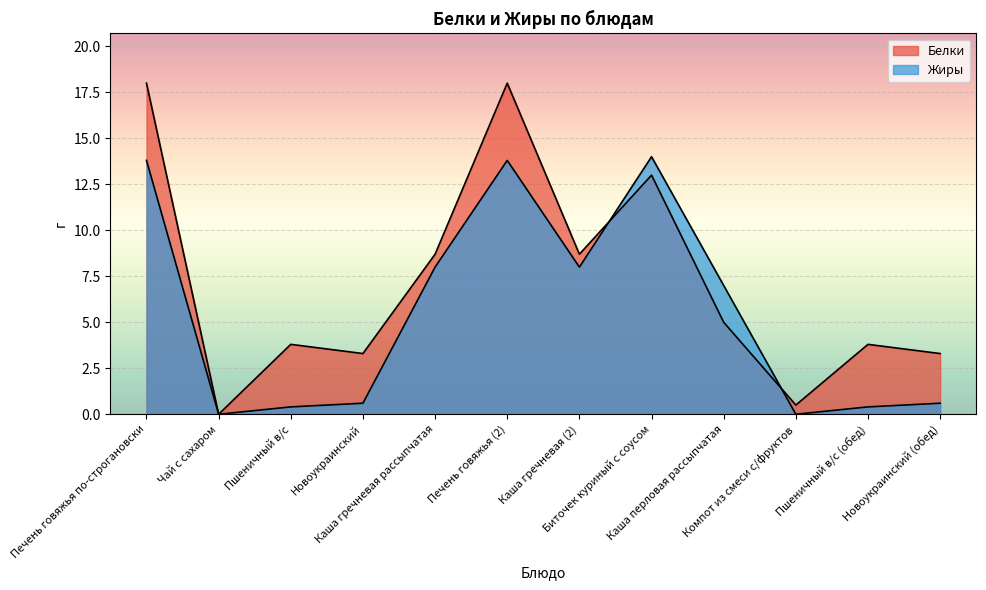

What are all the series names shown in the legend?

Белки, Жиры